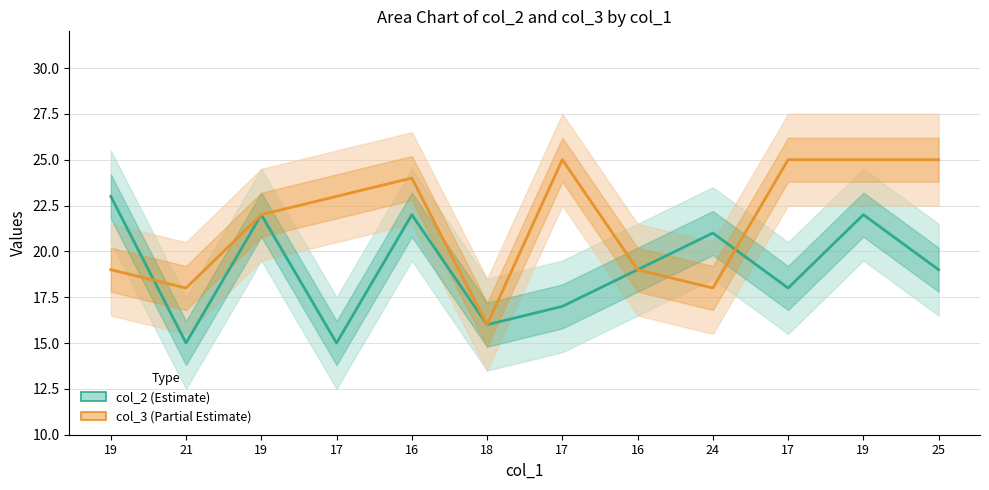

What is the total value across all series at 25?

44